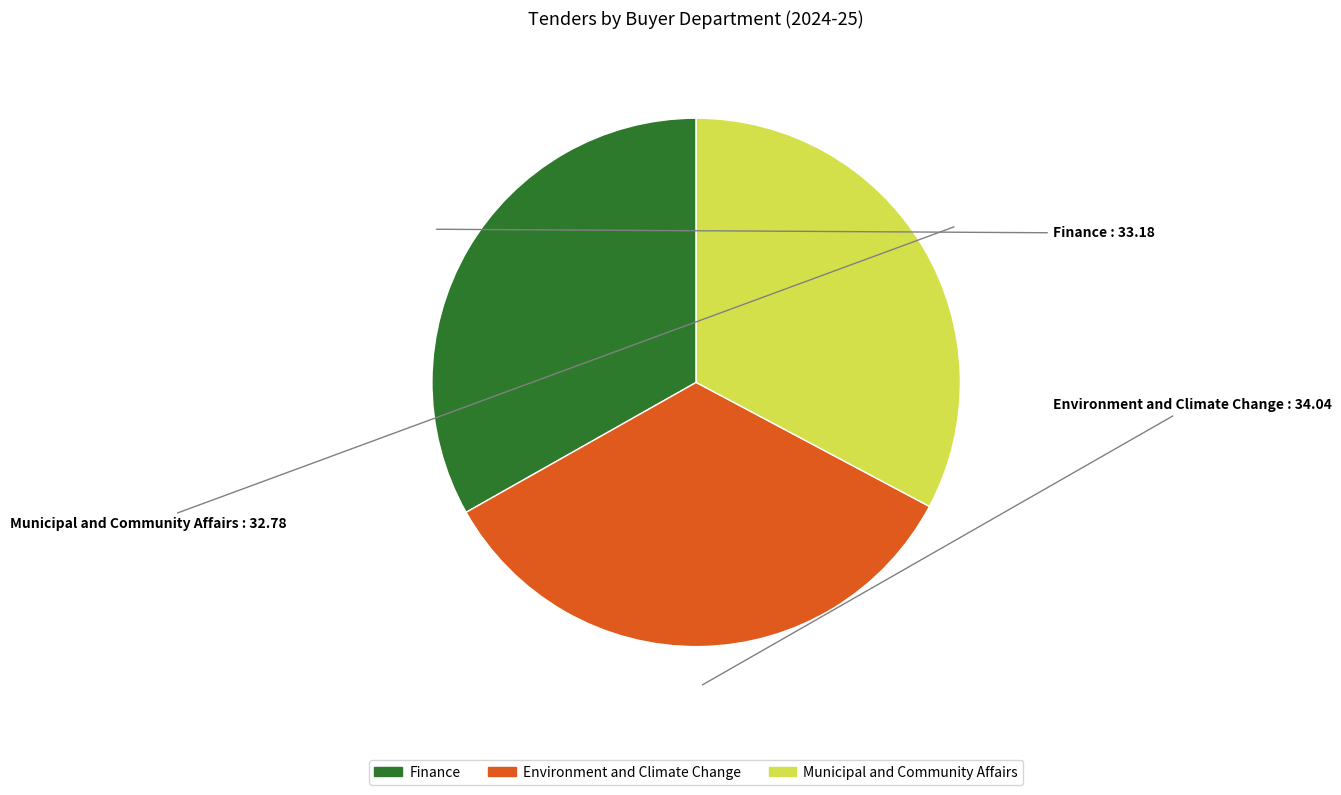

True or false: Finance accounts for 38% of the total.

False